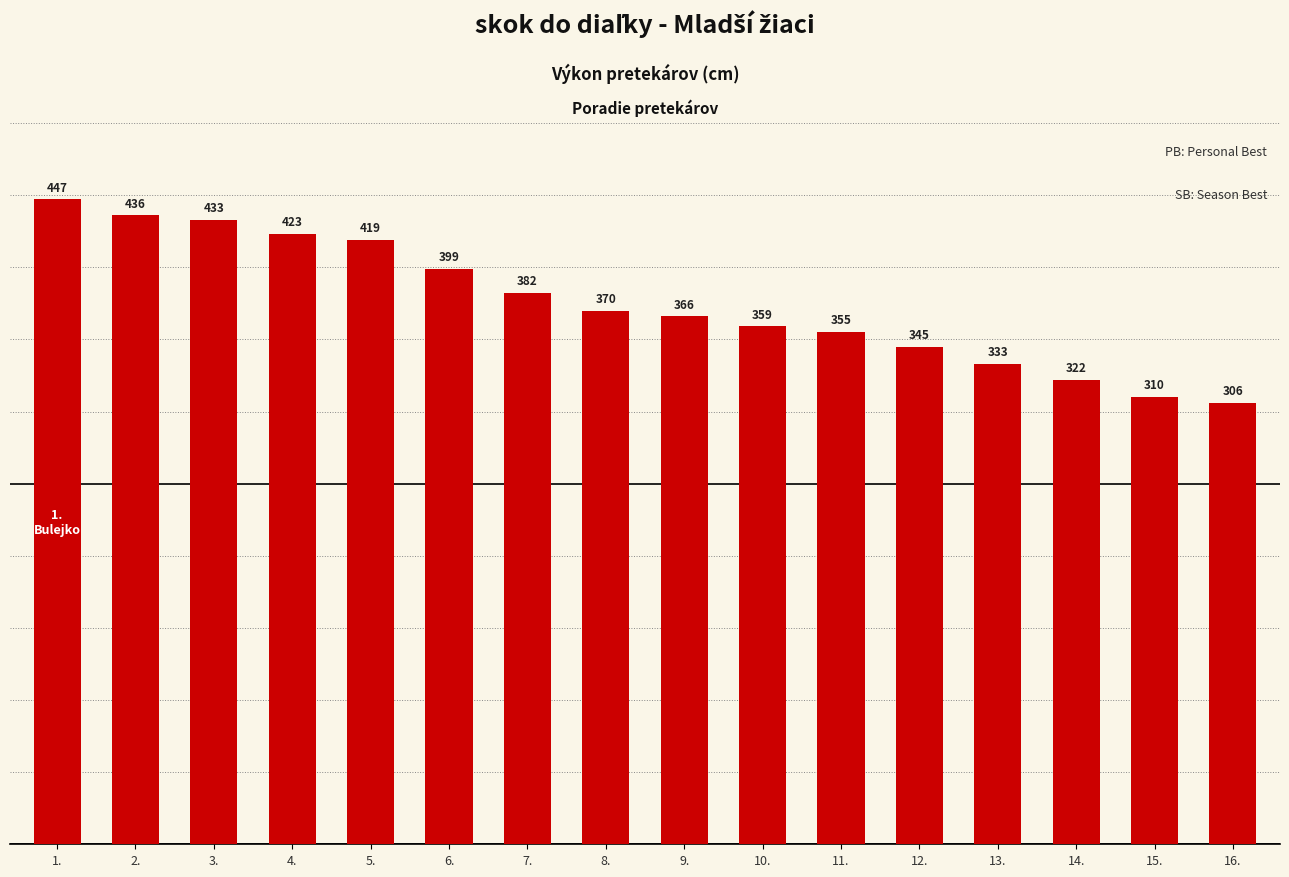

List the labels in order of value, smallest first.

16., 15., 14., 13., 12., 11., 10., 9., 8., 7., 6., 5., 4., 3., 2., 1.